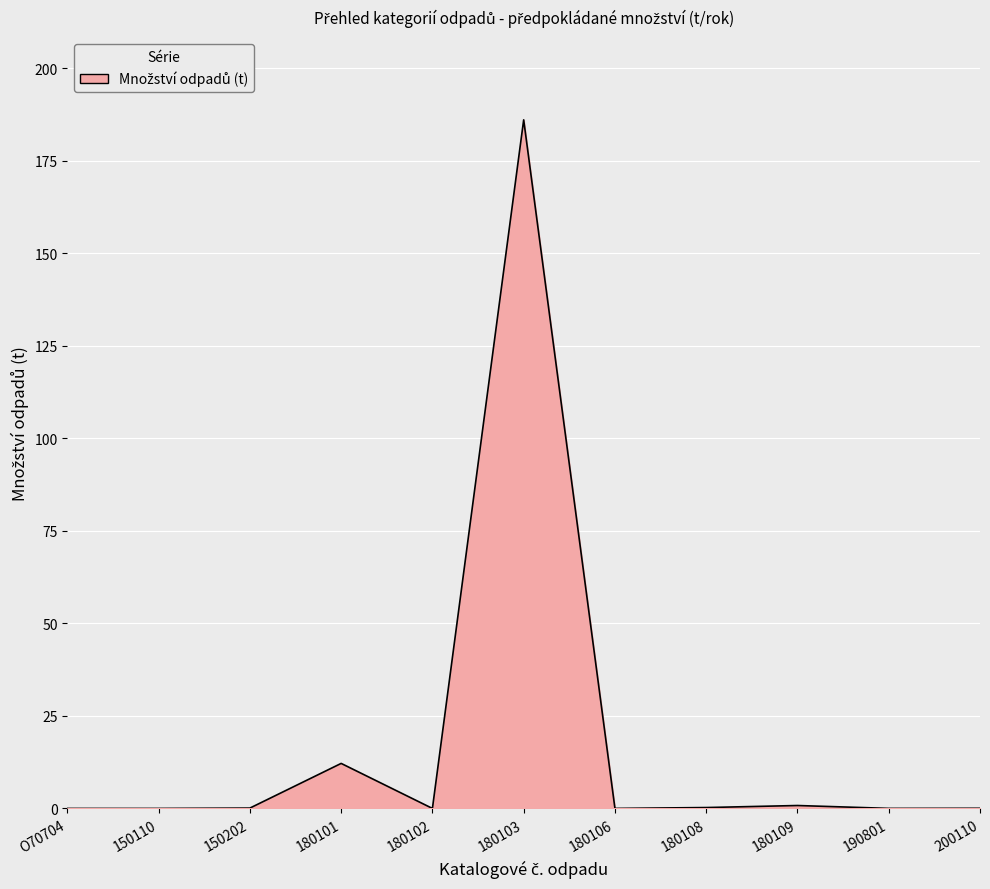

At which category does the chart reach its peak across all series?

180103